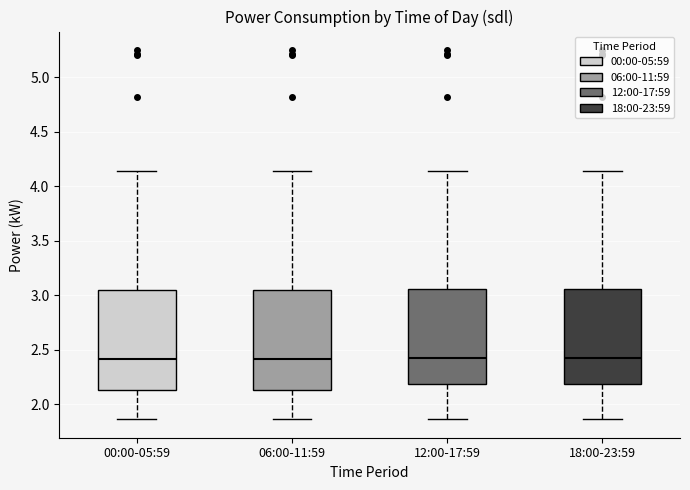

Reading left to right, read every box against the y-axis: the position of its median line, the range the box covers, and the ends of its whiskers. The values are not printed on the chart, so give them approximately, as read against the axis.

00:00-05:59: median 2.40, box 2.15 to 3.05, whiskers 1.85 to 4.15
06:00-11:59: median 2.40, box 2.15 to 3.05, whiskers 1.85 to 4.15
12:00-17:59: median 2.40, box 2.20 to 3.05, whiskers 1.85 to 4.15
18:00-23:59: median 2.40, box 2.20 to 3.05, whiskers 1.85 to 4.15